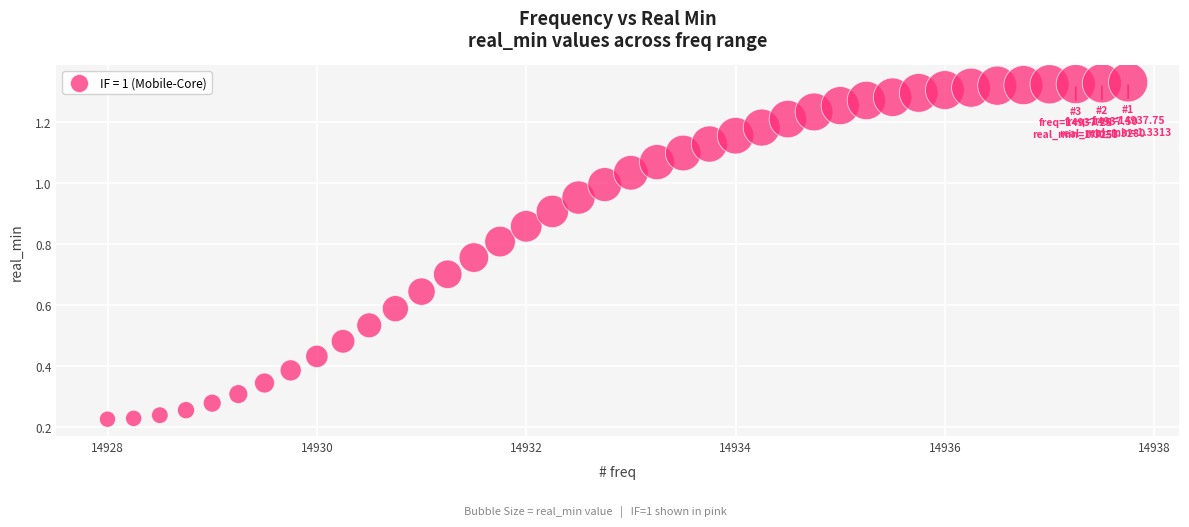

What is the range of X values (max minus min)?

9.8